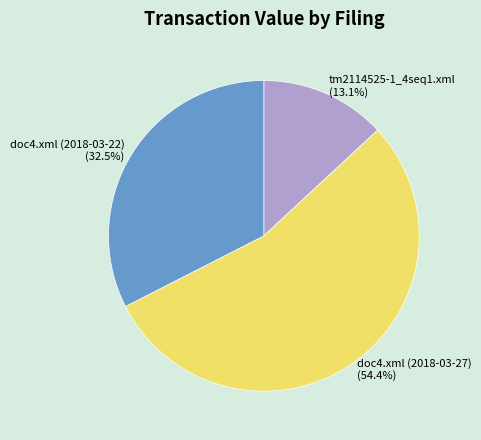

How many slices are in this pie chart?

3